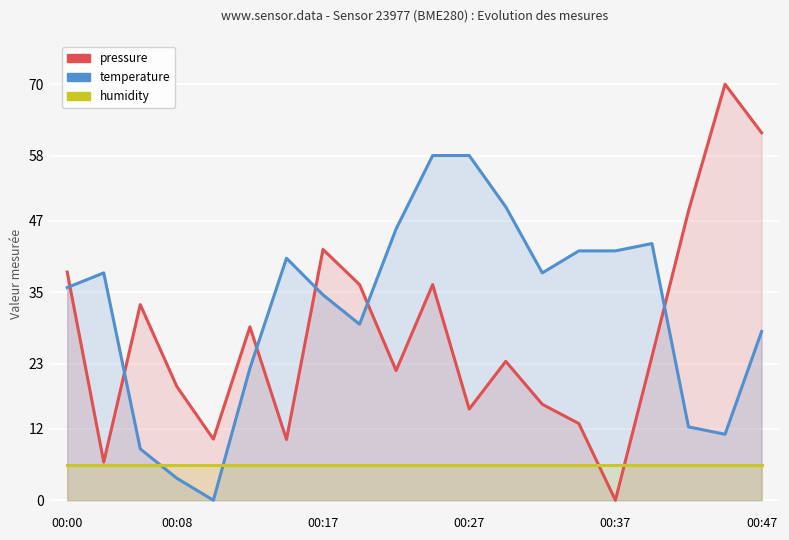

Read the humidity value at 00:47.

6.0